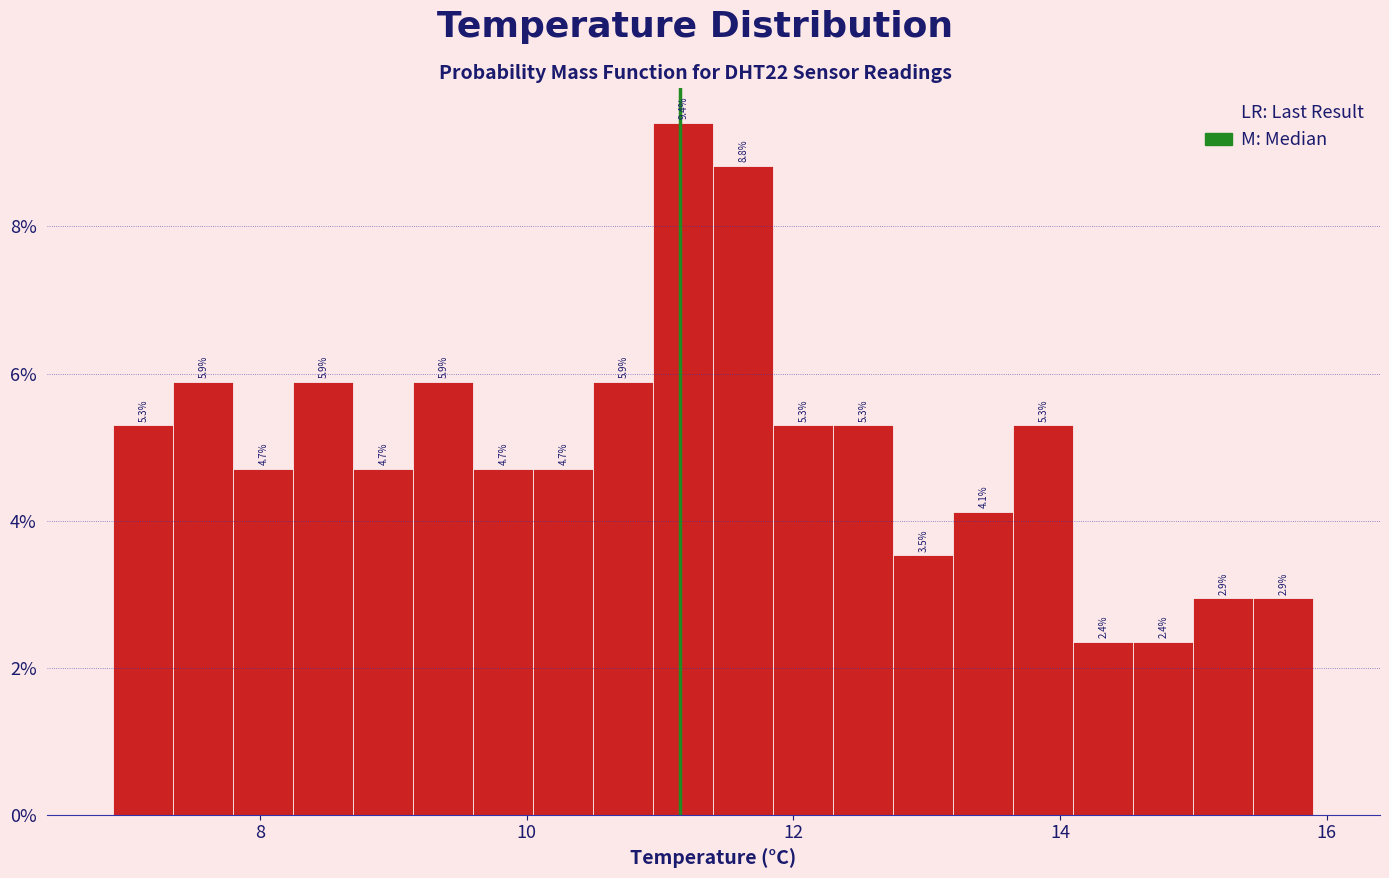

Around what value on the x-axis is the tallest bar? Give the approximate position of its centre, as read against the axis.

11.2